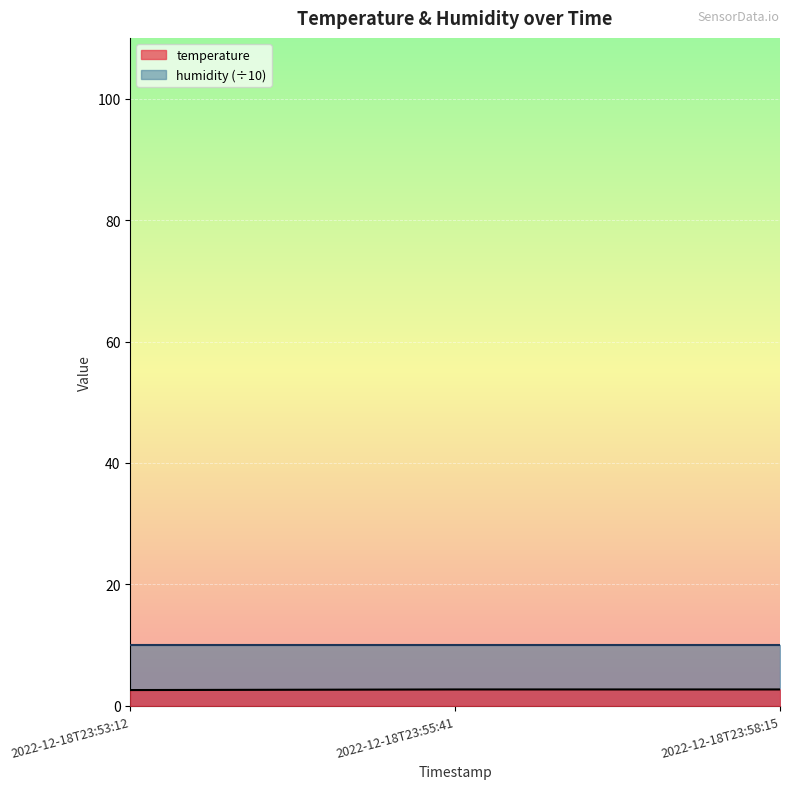

What is the sum of all values?

8.0